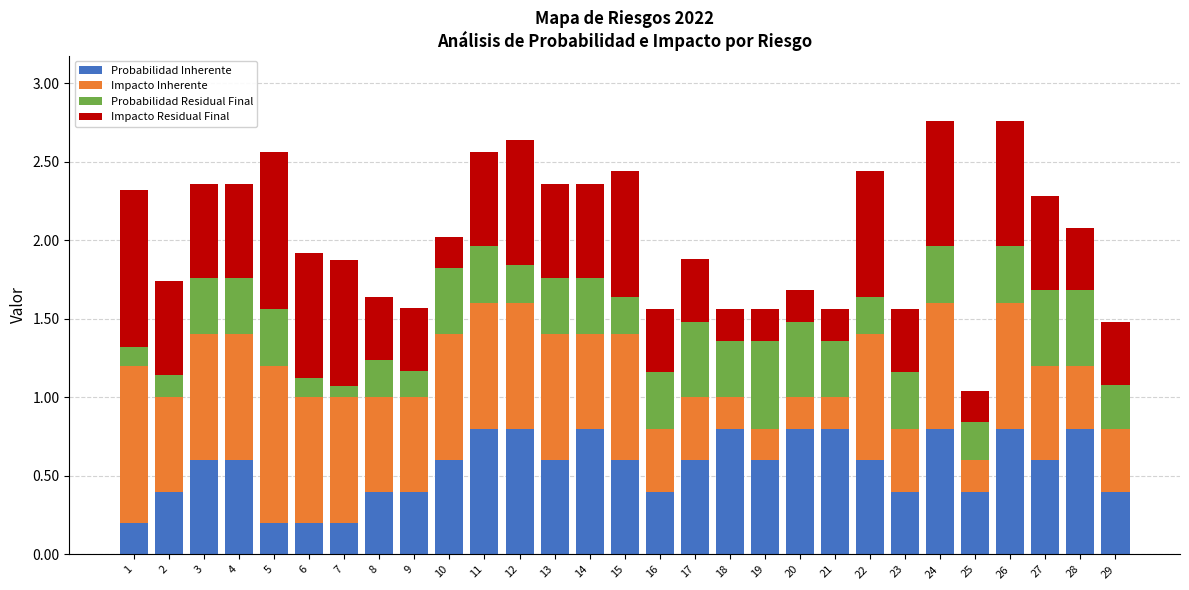

What is the highest value of the Probabilidad Inherente series?

0.8